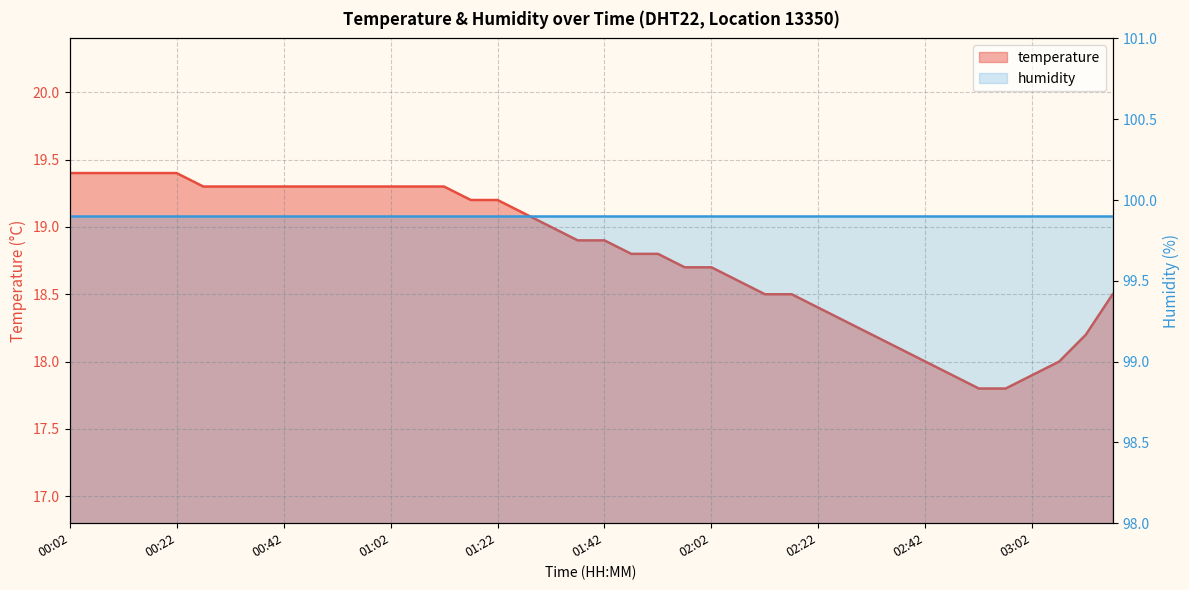

Reading left to right, what are all the values shown in this chart?

19.4	19.4	19.4	19.4	19.4	19.3	19.3	19.3	19.3	19.3	19.3	19.3	19.3	19.3	19.3	19.2	19.2	19.1	19.0	18.9	18.9	18.8	18.8	18.7	18.7	18.6	18.5	18.5	18.4	18.3	18.2	18.1	18.0	17.9	17.8	17.8	17.9	18.0	18.2	18.5